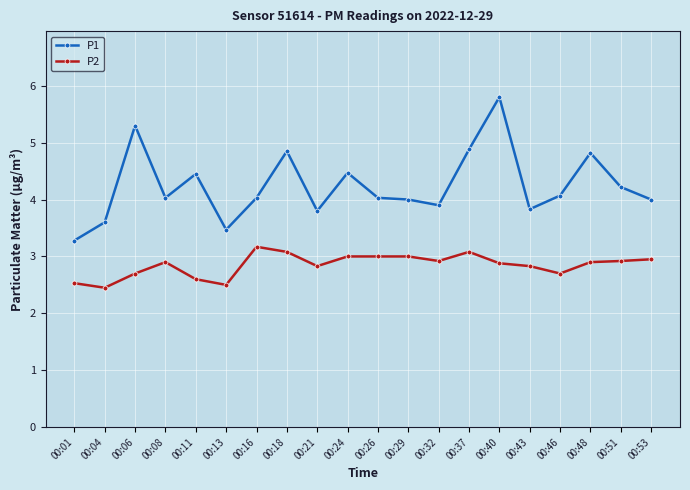

Is this an area chart (filled region under the line)?

No